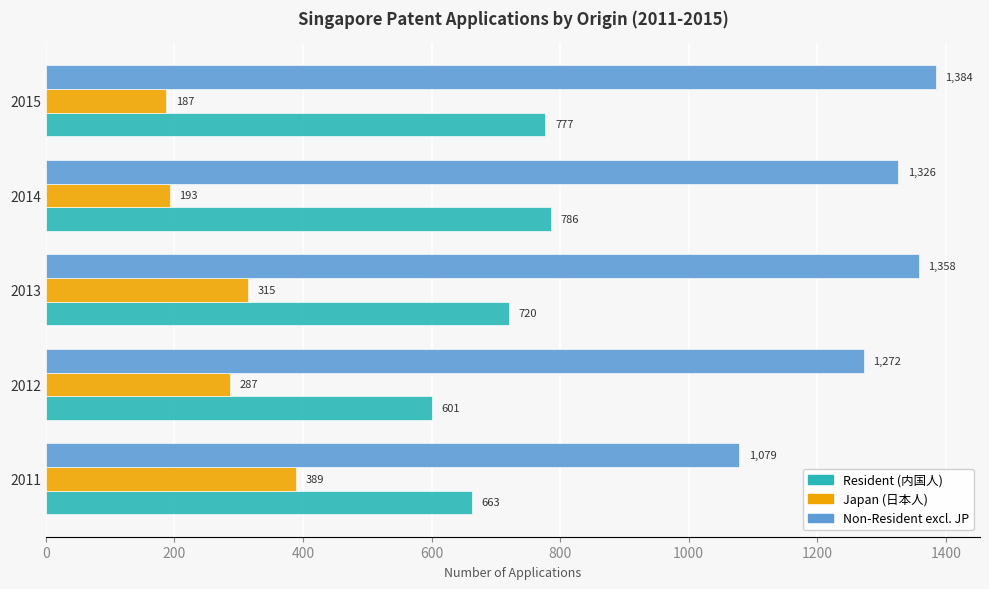

List the series in order of their overall mean, lowest first.

Japan (日本人), Resident (内国人), Non-Resident excl. JP